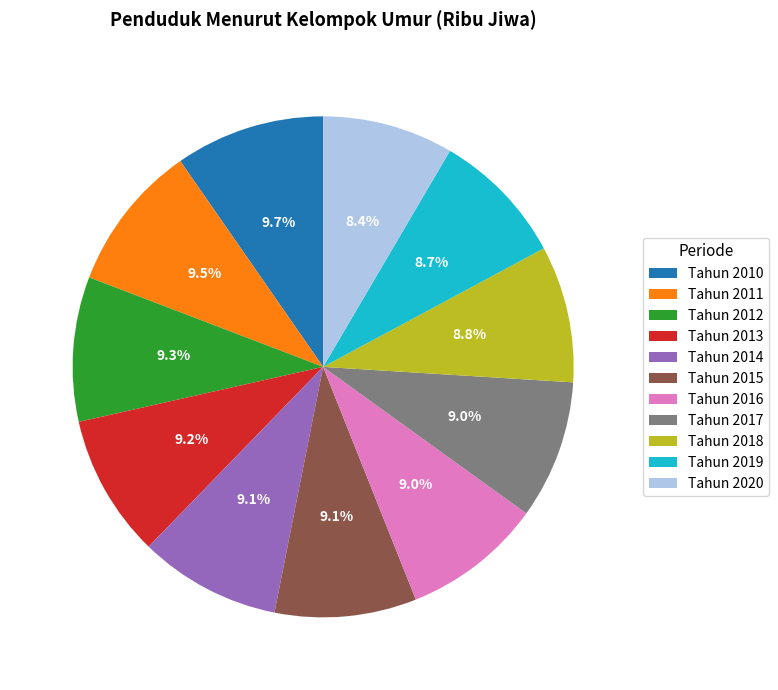

To the nearest percent, what is the difference between the Tahun 2017 and Tahun 2011 slice percentages?

1%